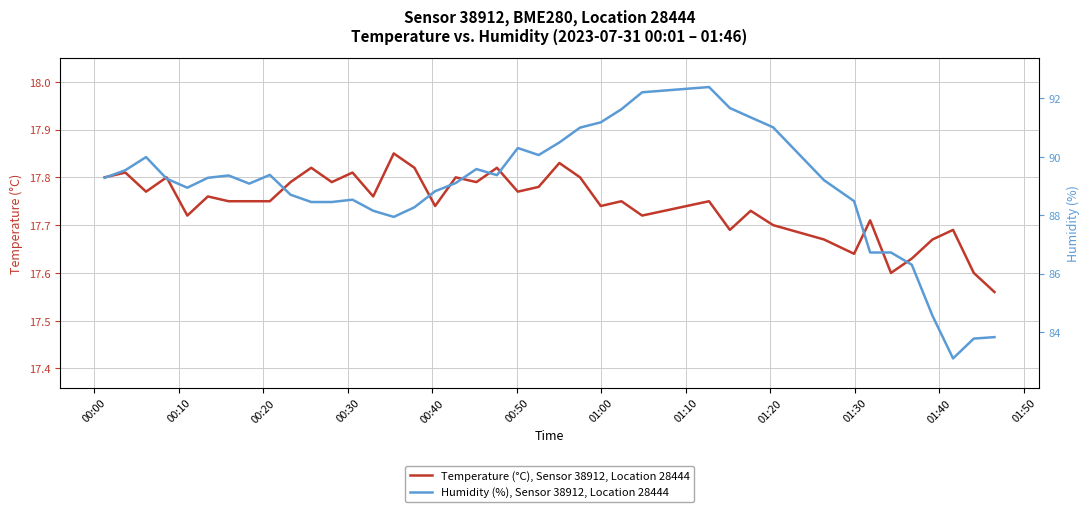

How many categories are shown in the chart?

40